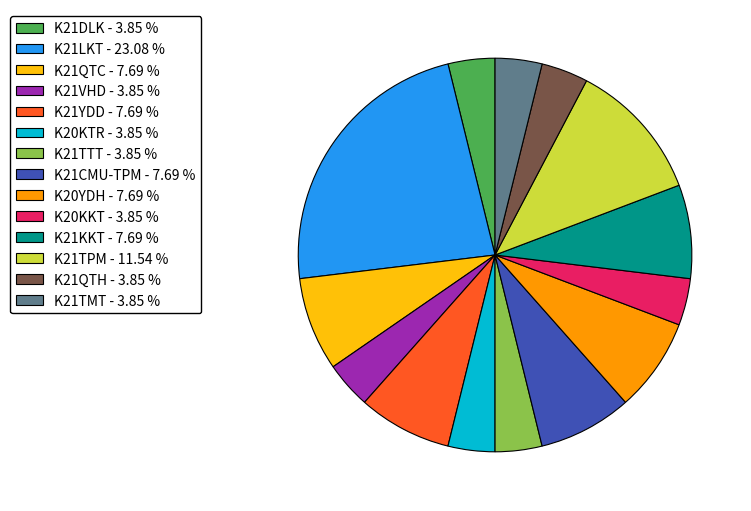

How many slices are in this pie chart?

14